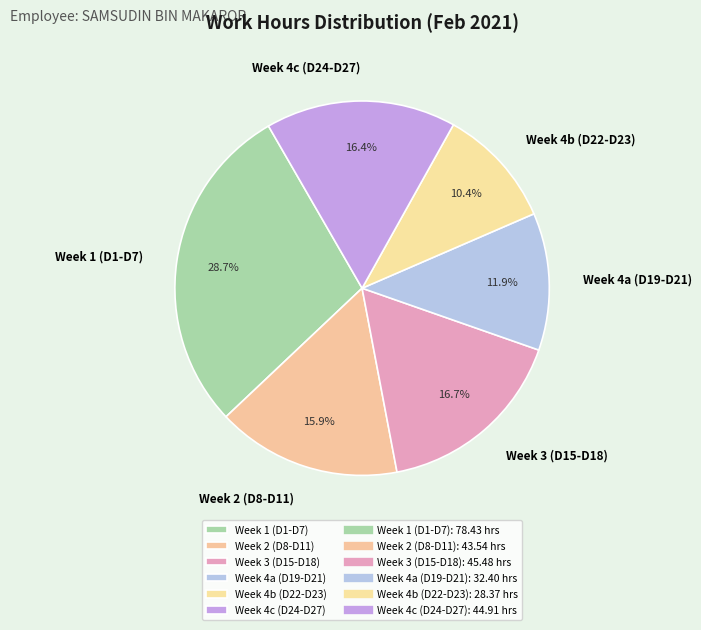

What percentage is NOT represented by Week 4a (D19-D21)?

88.1%